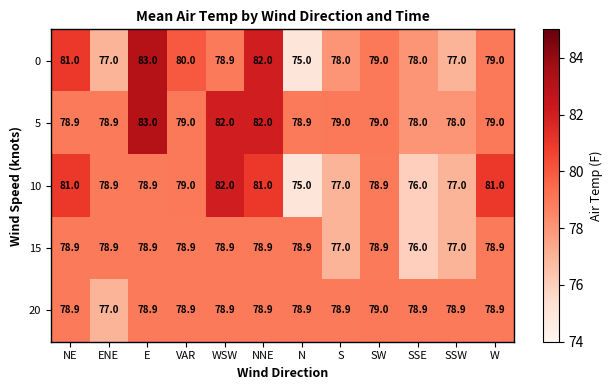

Which series has the largest total across all categories?

5